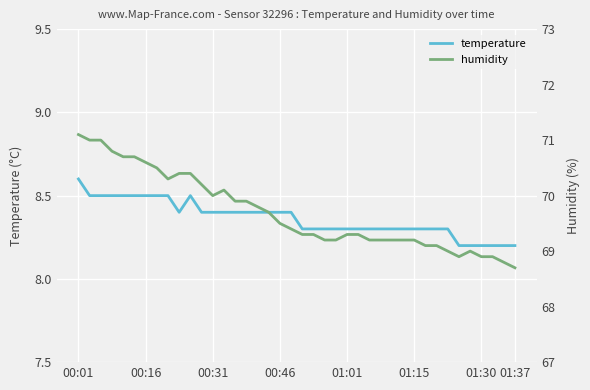

What is the maximum value for temperature?

8.6